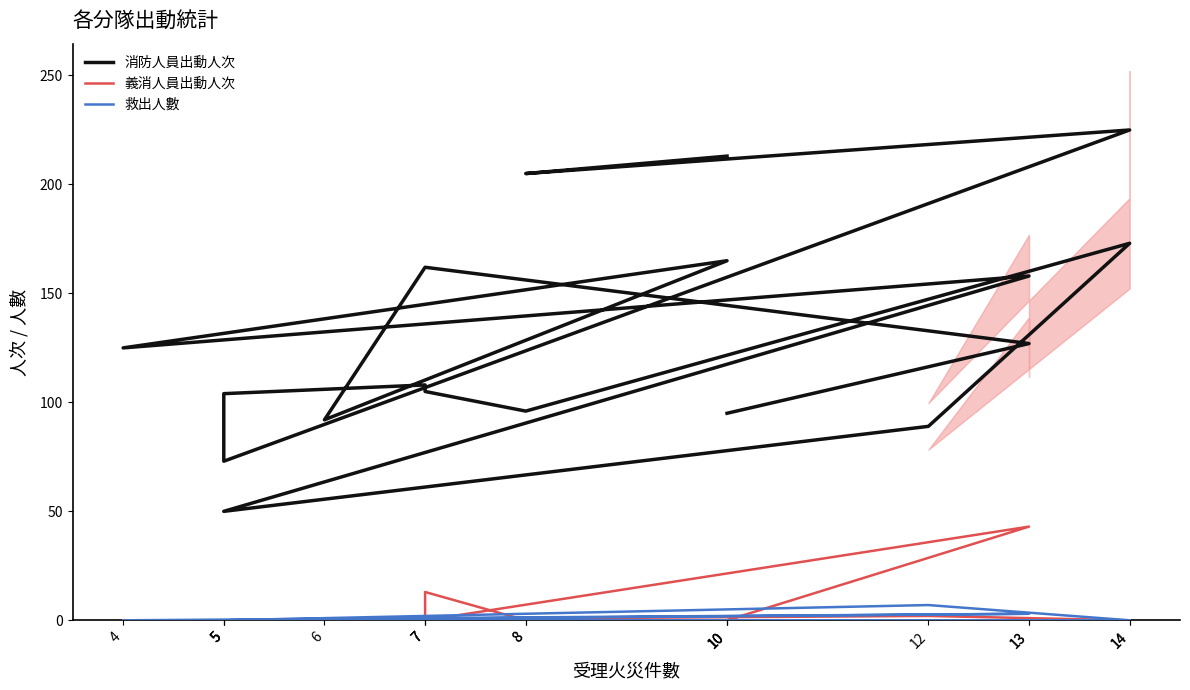

Is this an area chart (filled region under the line)?

No